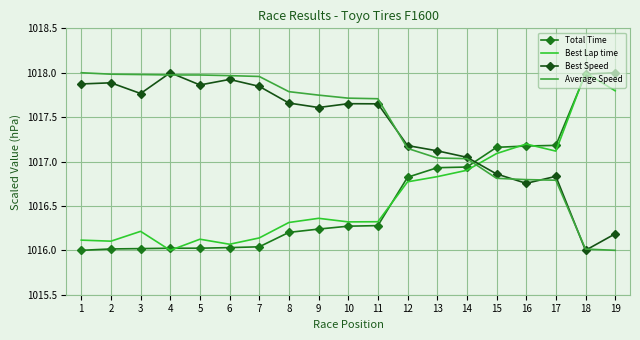

Is it true that Best Lap time equals 1016.8 at 12?

True